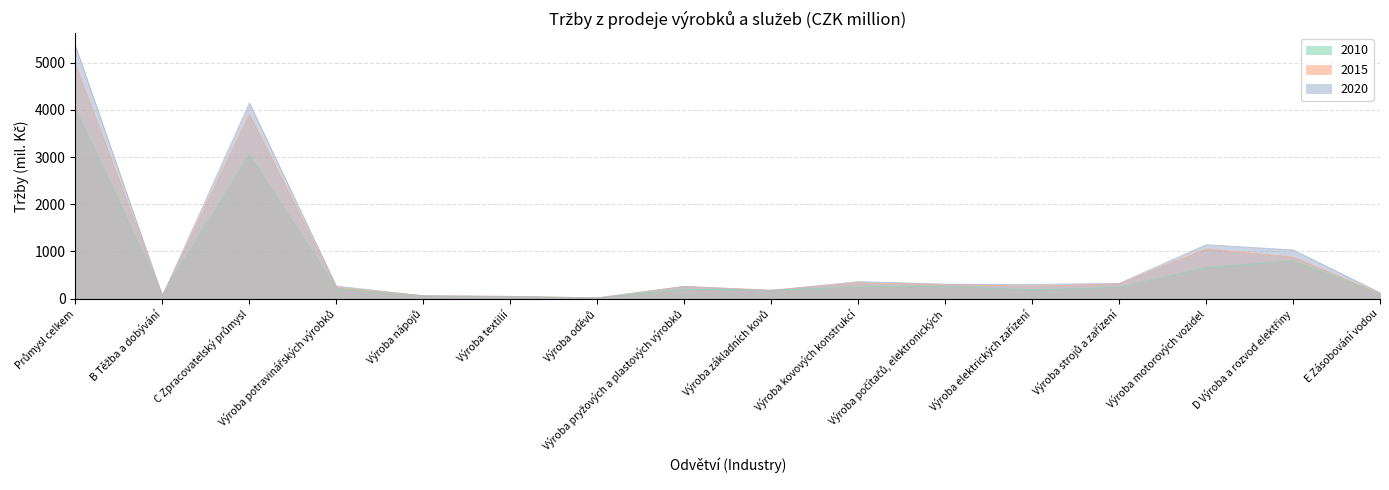

Reading left to right, what are all the values shown in this chart?

2010: 4025.8	82.9	3042.3	210.3	56.4	38.8	12.8	196.1	176.2	246.5	260.7	184.3	236.5	657.5	800.0	100.6
2015: 4959.6	64.2	3907.0	237.1	60.1	48.9	15.1	257.1	181.2	331.7	296.5	261.9	313.1	1052.7	882.5	106.0
2020: 5357.8	53.4	4147.2	264.8	61.2	46.5	16.6	259.7	171.0	361.2	307.2	300.7	321.8	1142.0	1031.8	125.4